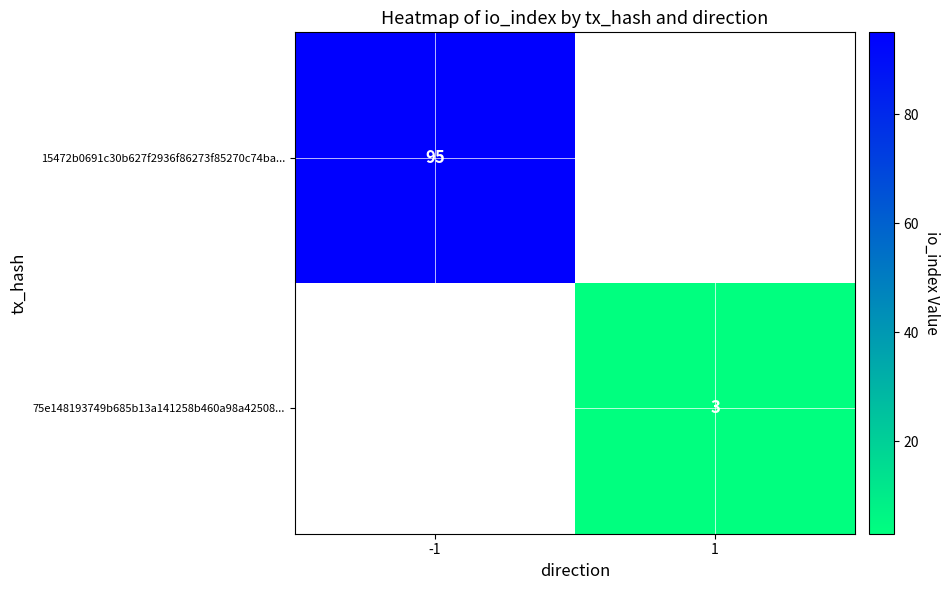

The value of 15472b0691c30b627f2936f86273f85270c74ba... at -1 is 157. True or false?

False